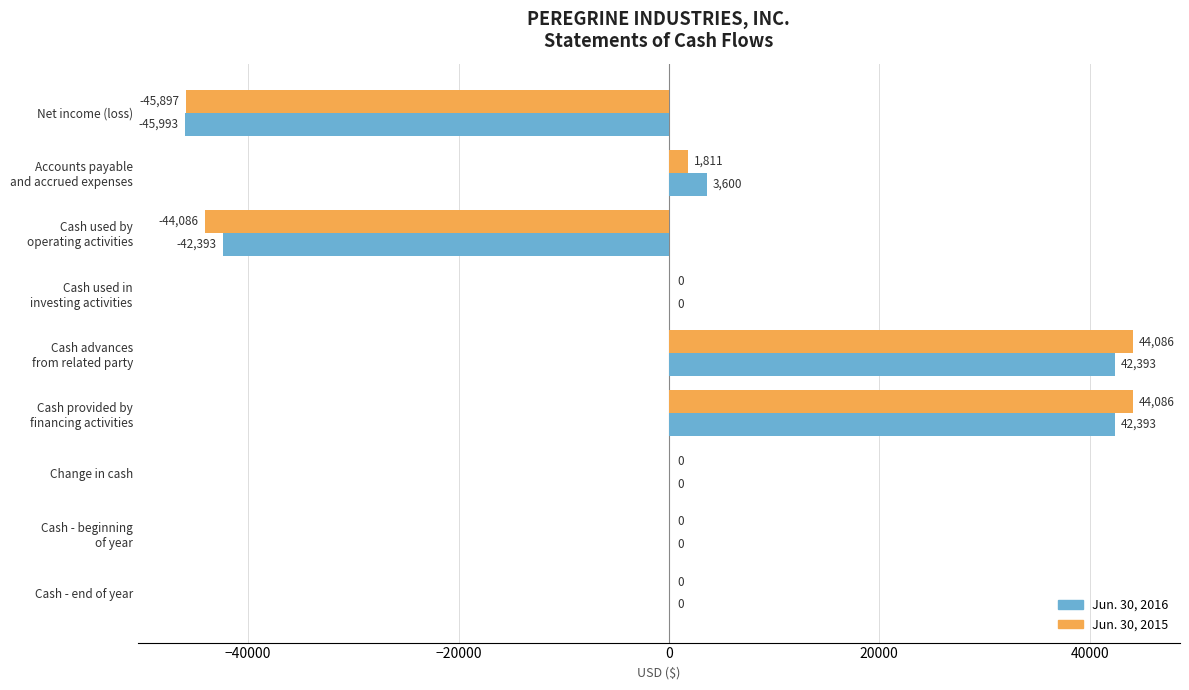

The Jun. 30, 2015 series shows -45897 at Net income (loss). True or false?

True